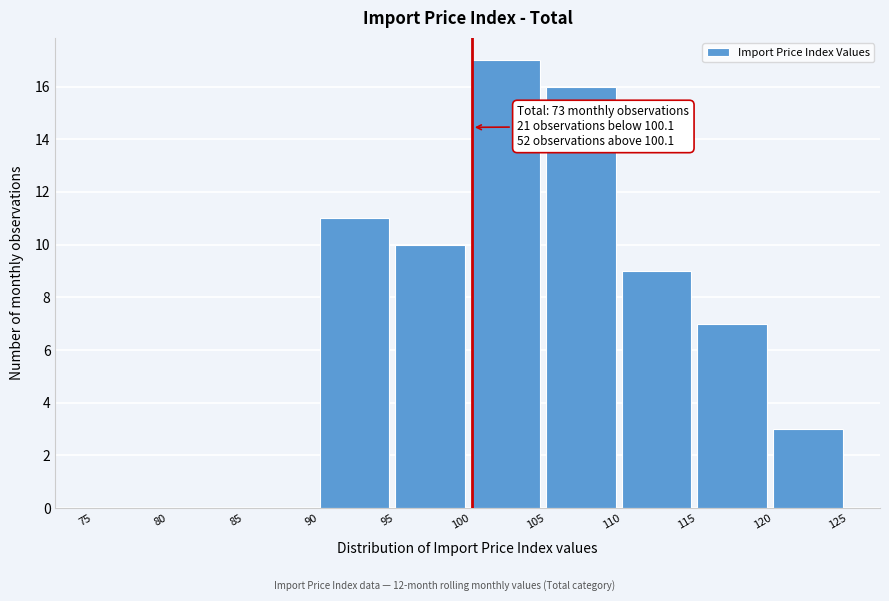

Which range on the x-axis has the tallest bar?

100 to 105